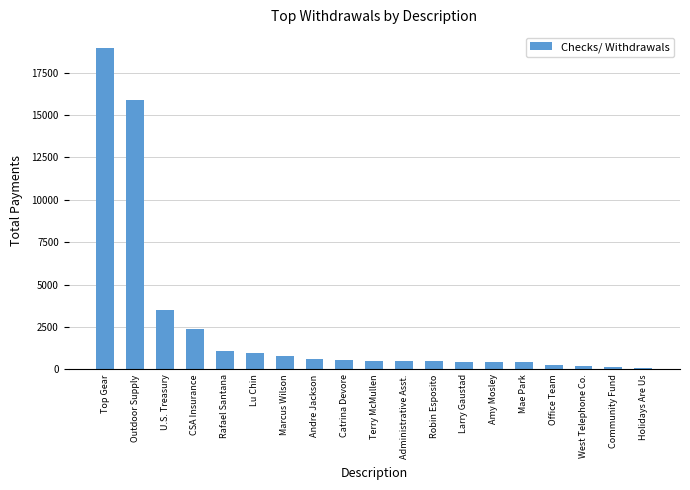

Count the number of categories in the chart.

19